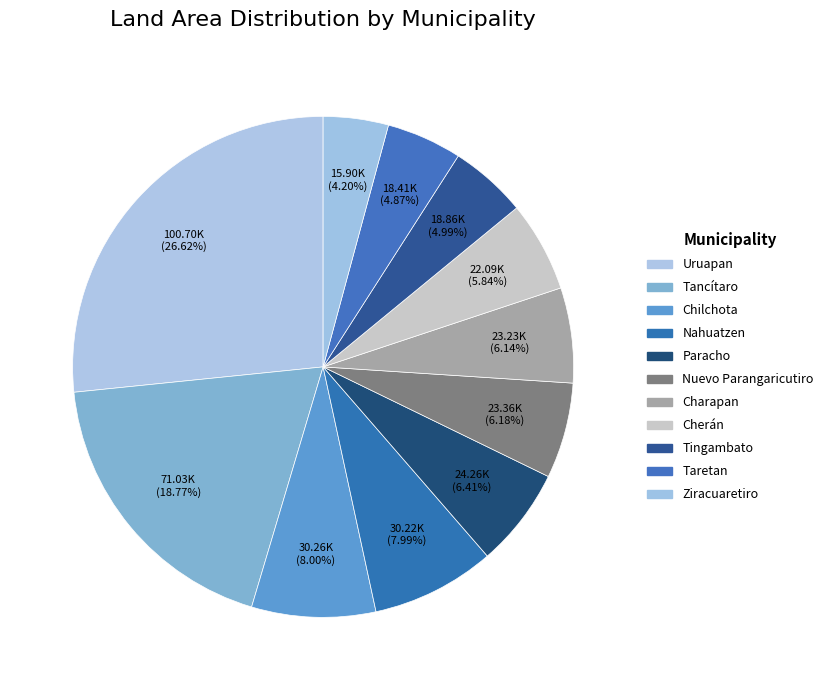

Which category has the biggest portion of the pie?

Uruapan